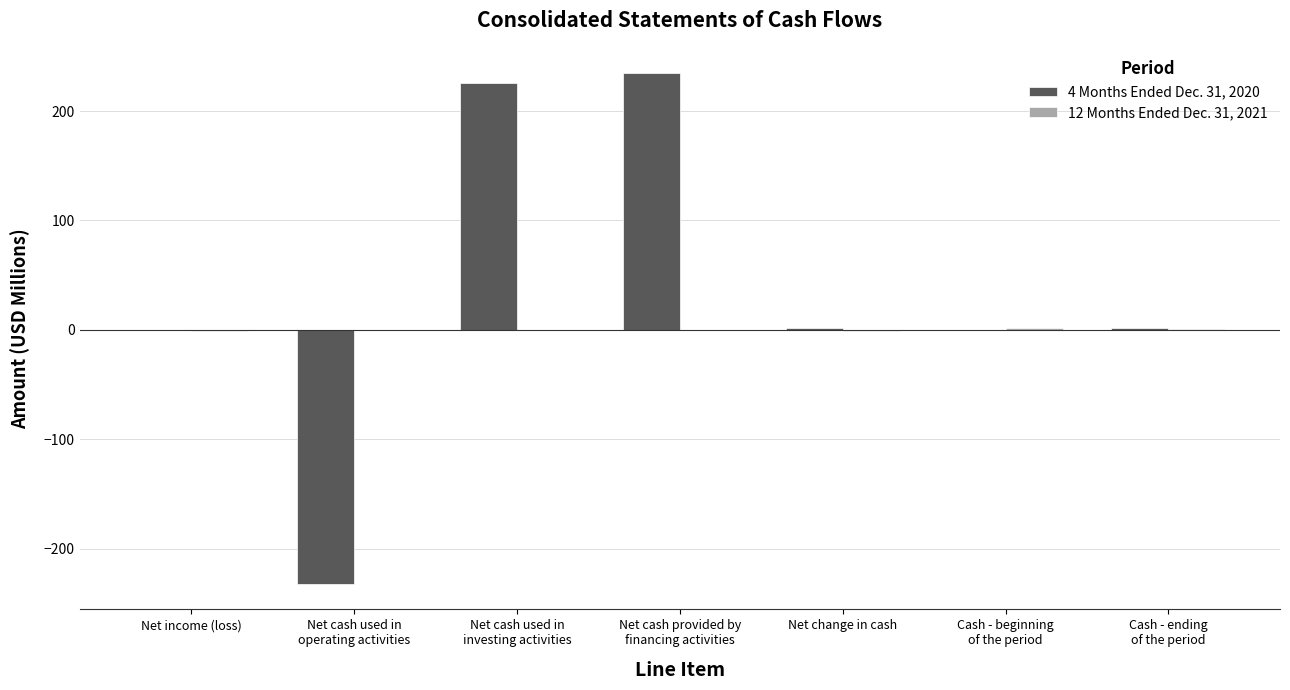

What is the sum of all 4 Months Ended Dec. 31, 2020 values?

231.9